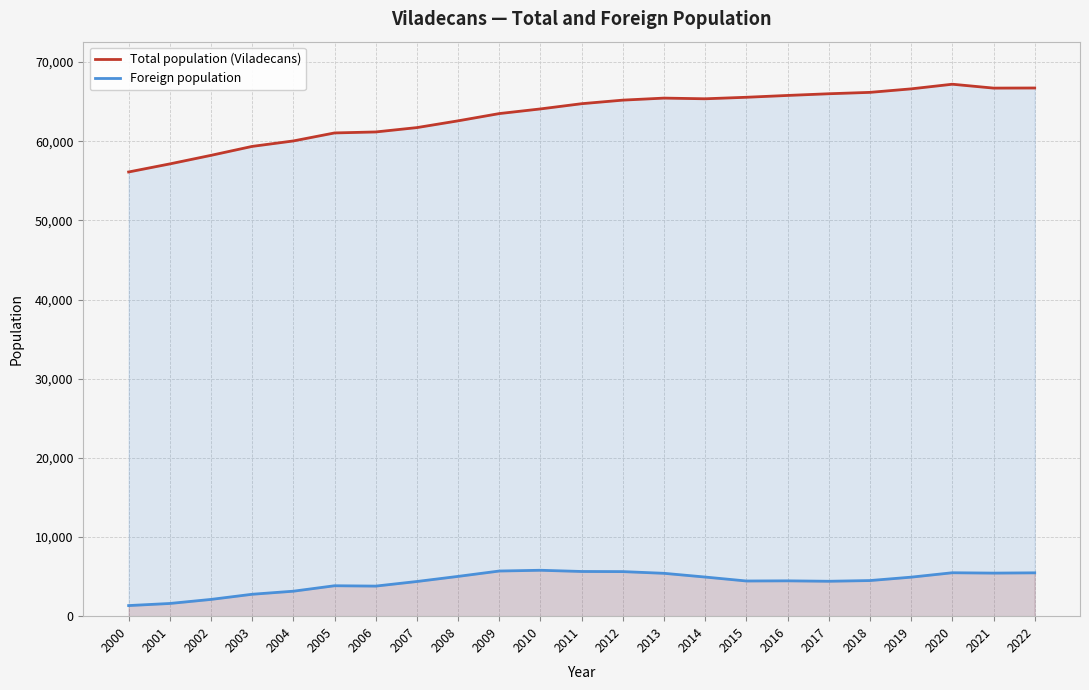

True or false: Total population (Viladecans) has a value of 58213 at 2002.

True